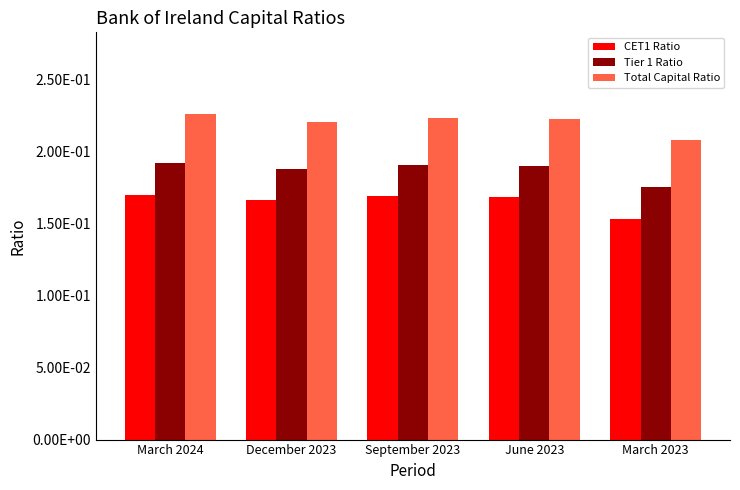

At which label does CET1 Ratio reach its peak?

March 2024